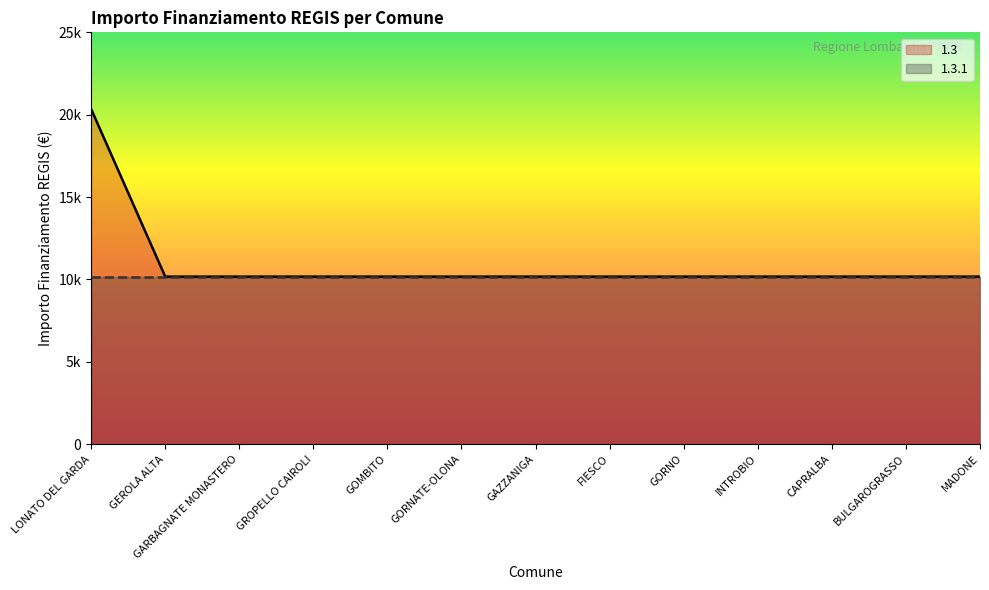

Reading left to right, transcribe all the data shown in this chart.

20344	10172	10172	10172	10172	10172	10172	10172	10172	10172	10172	10172	10172